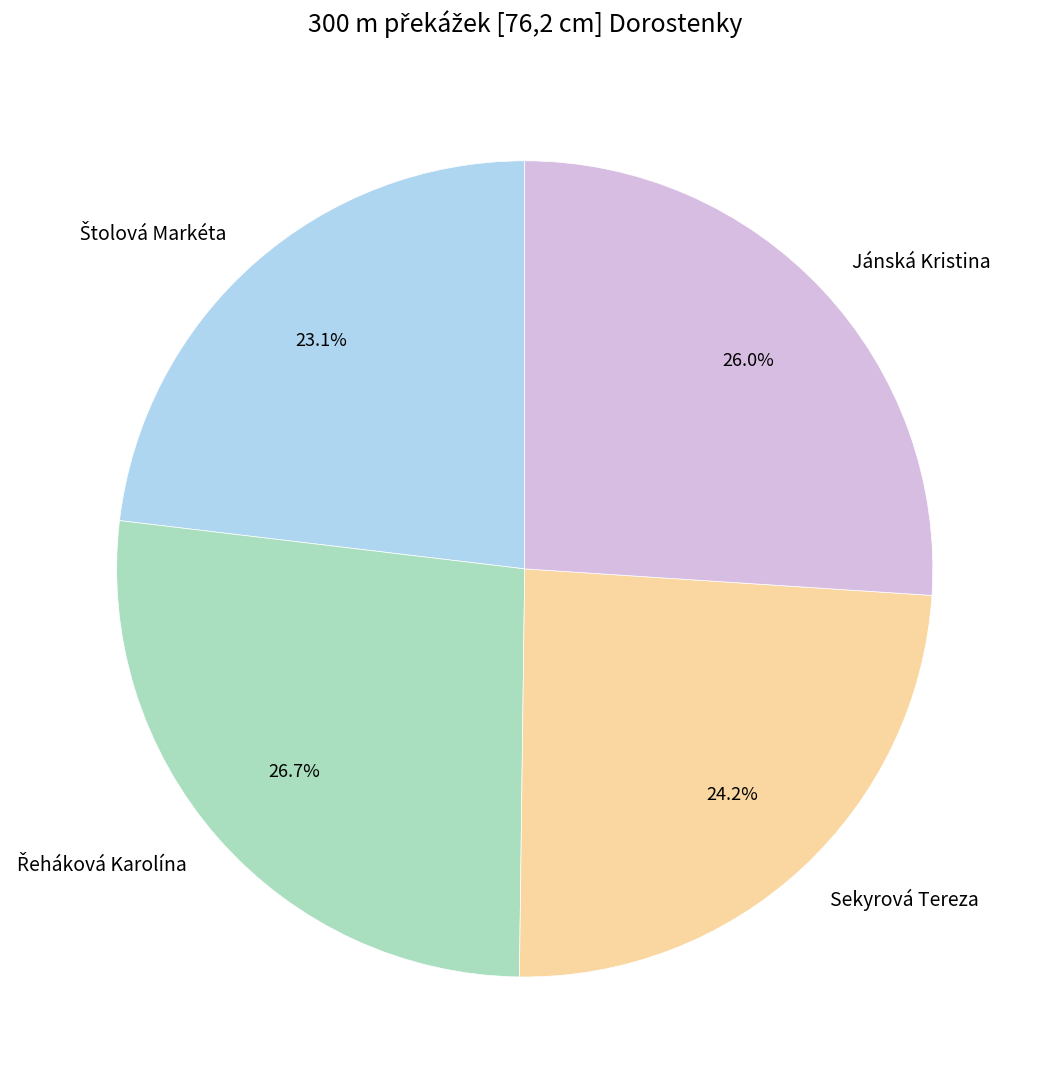

How much of the chart is everything except Sekyrová Tereza?

75.8%